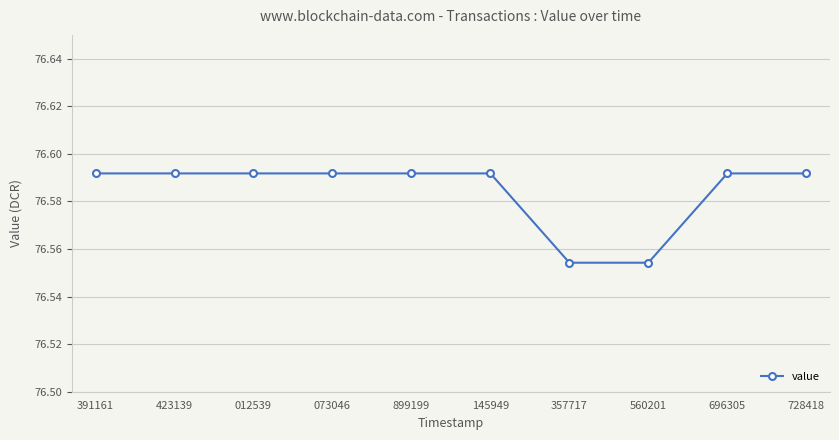

Does the chart display data point markers on the line(s)?

Yes